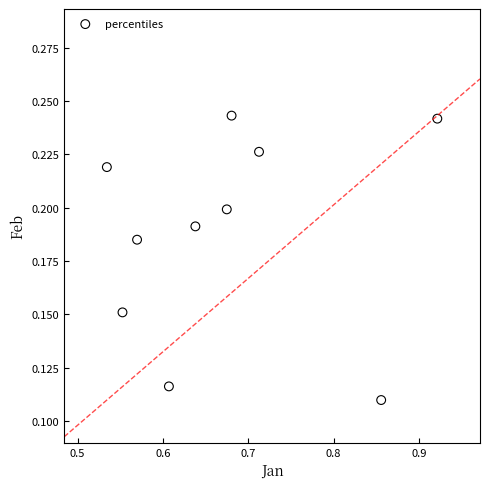

What is the range of X values (max minus min)?

0.4